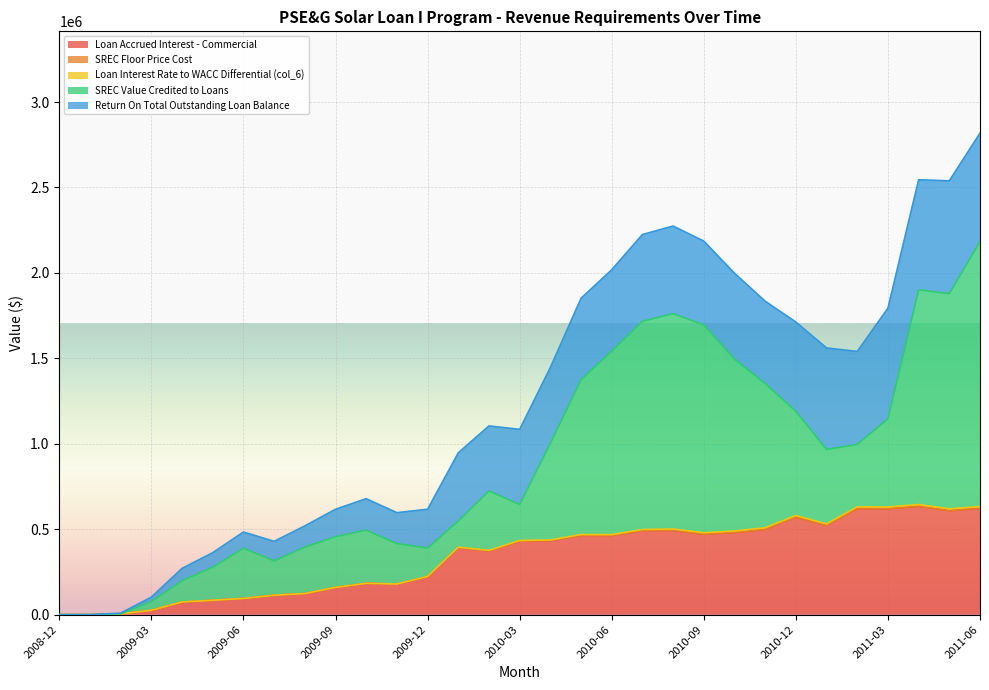

Does the chart display data point markers on the line(s)?

No